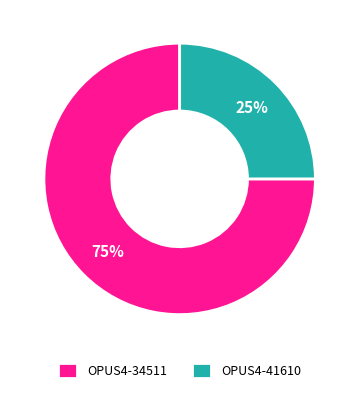

Is there a majority slice in this chart?

Yes